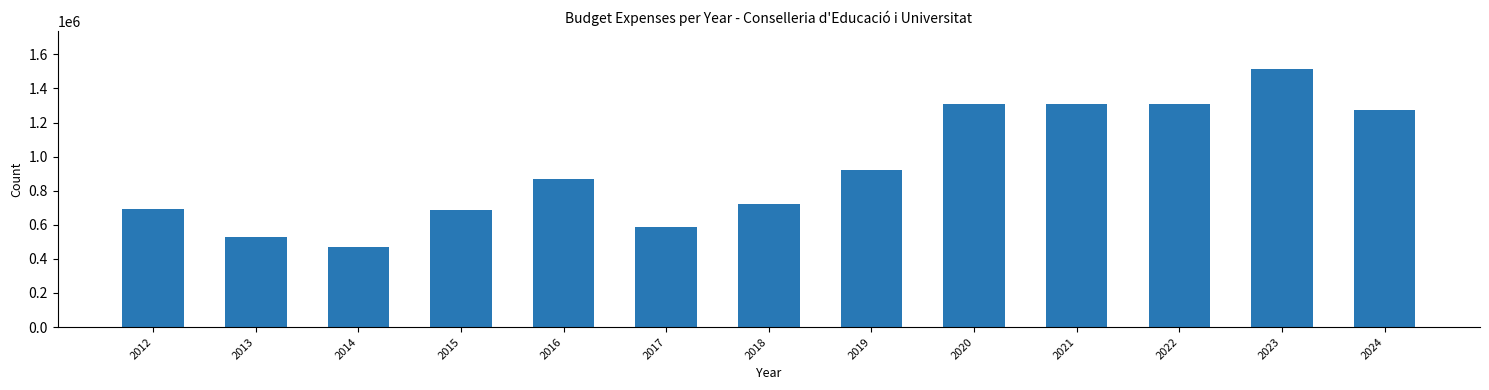

What value does the data have at 2012, to the nearest 100?

690700